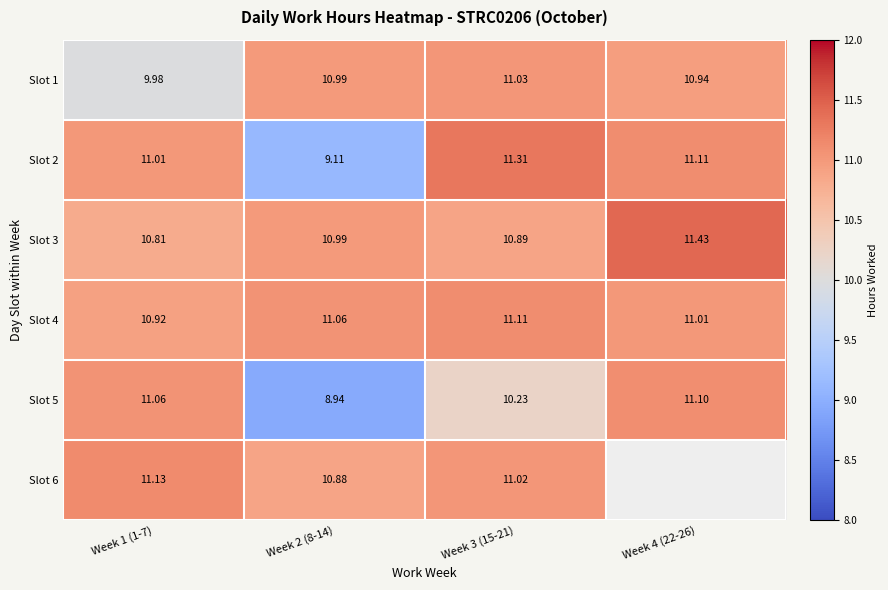

True or false: Slot 5 has a value of 2.9 at Week 3 (15-21).

False